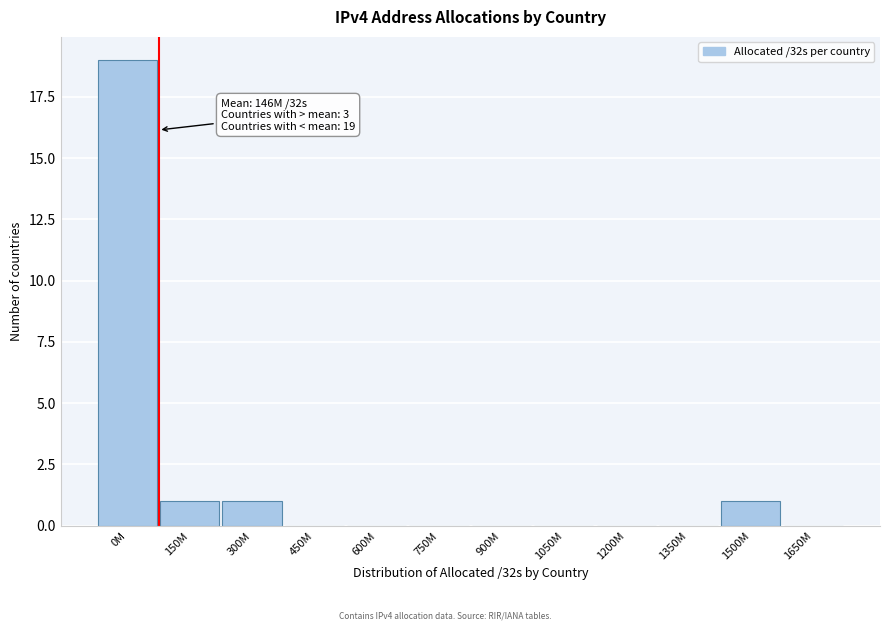

Reading right to left, what are all the values shown in this chart?

1650M=0	1500M=1	1350M=0	1200M=0	1050M=0	900M=0	750M=0	600M=0	450M=0	300M=1	150M=1	0M=19